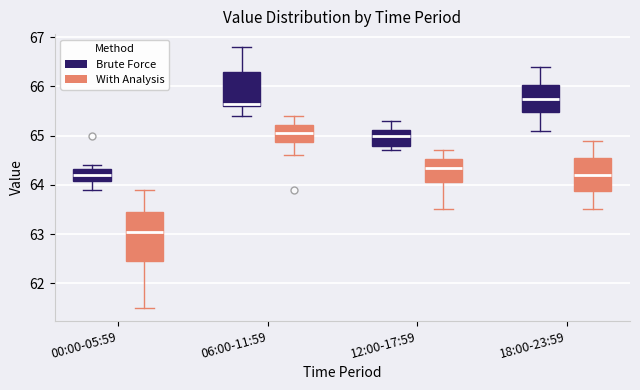

Where does the upper whisker of the box for 18:00-23:59 (Brute Force) end on the y-axis? The values are not printed on the chart, so give them approximately, as read against the axis.

66.4